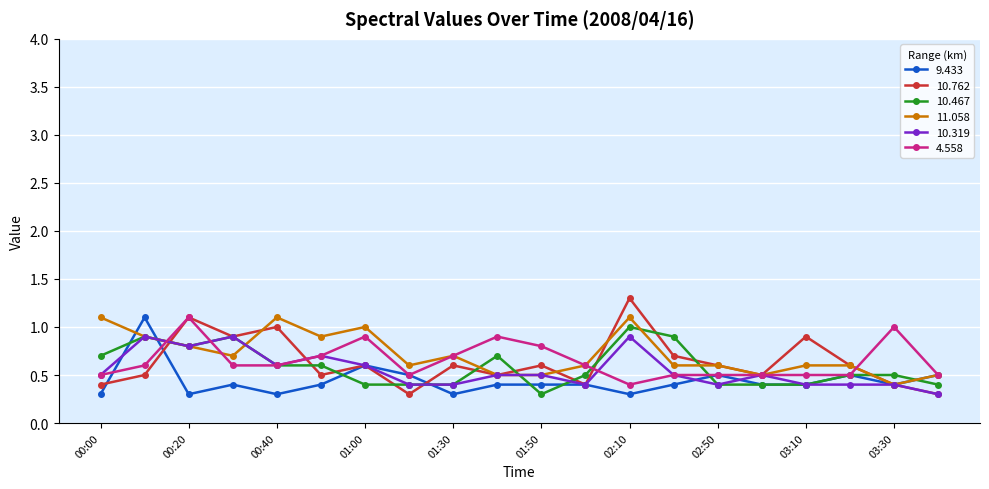

What is the minimum value for 10.467?

0.3